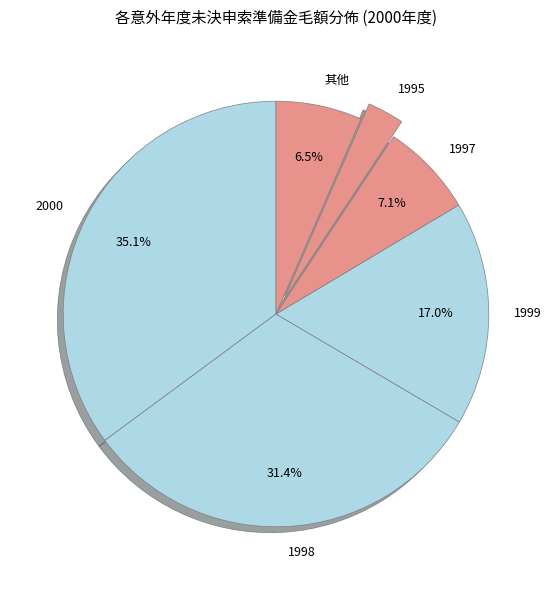

Count the number of slices in the pie.

6